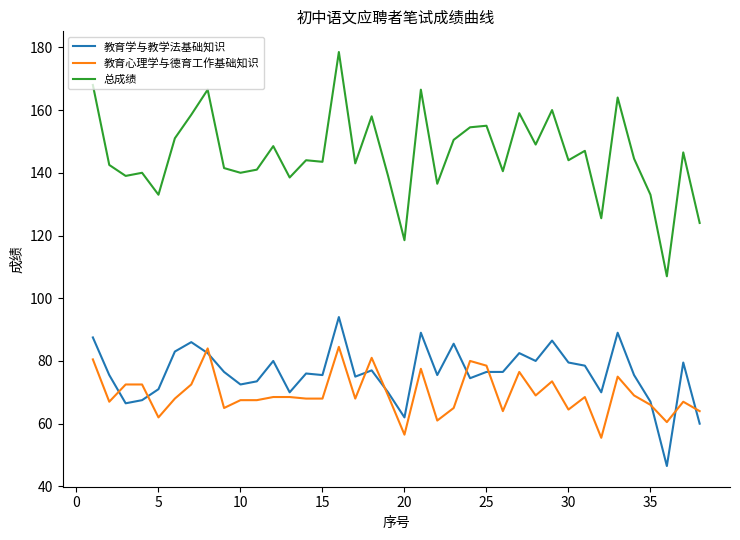

List the series in order of their peak value, highest first.

总成绩, 教育学与教学法基础知识, 教育心理学与德育工作基础知识